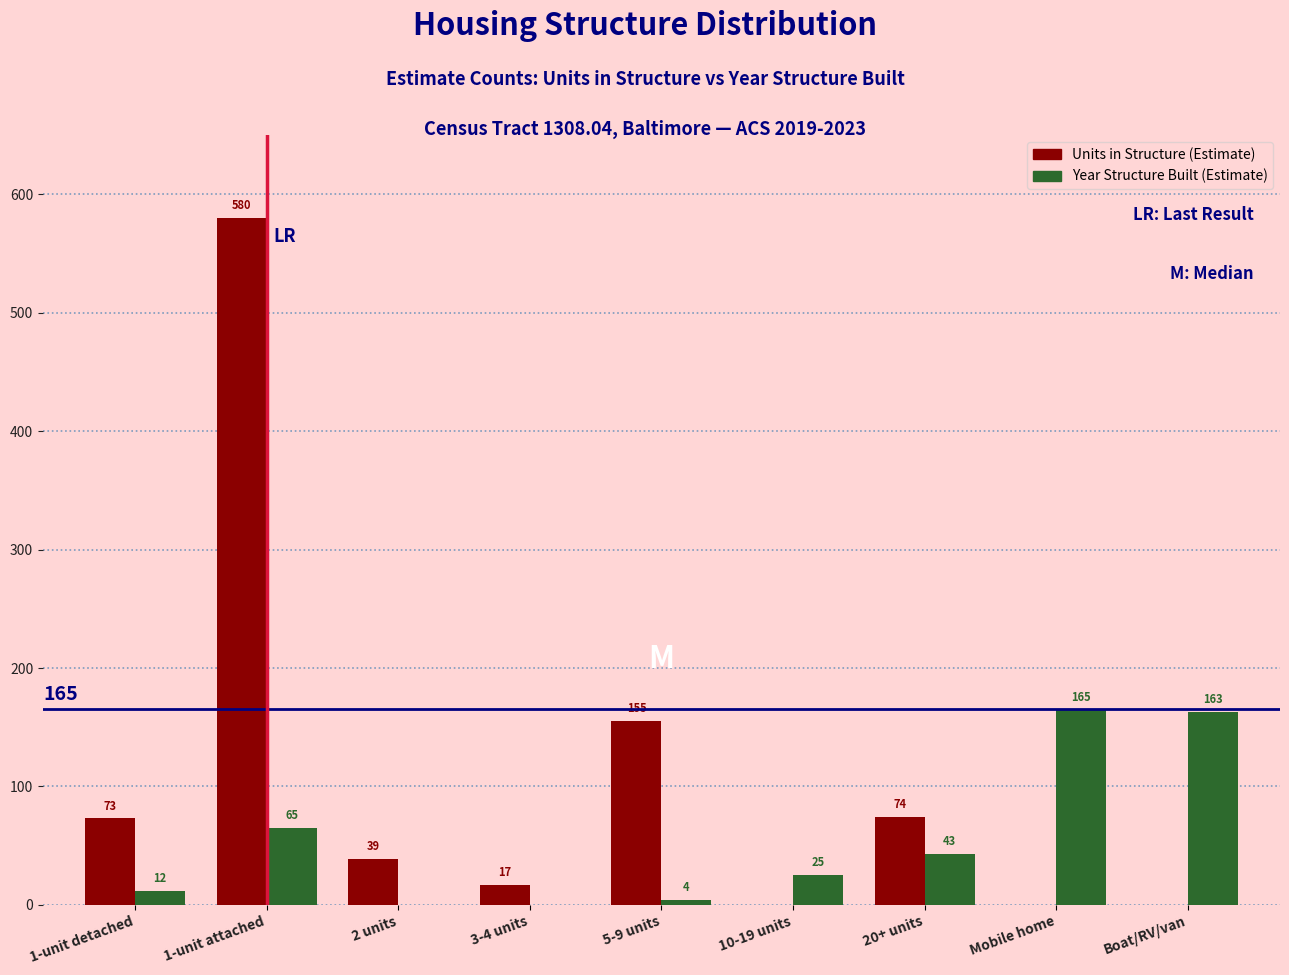

Reading left to right, extract all data points from this chart.

Units in Structure (Estimate): 1-unit detached=73	1-unit attached=580	2 units=39	3-4 units=17	5-9 units=155	10-19 units=0	20+ units=74	Mobile home=0	Boat/RV/van=0
Year Structure Built (Estimate): 1-unit detached=12	1-unit attached=65	2 units=0	3-4 units=0	5-9 units=4	10-19 units=25	20+ units=43	Mobile home=165	Boat/RV/van=163